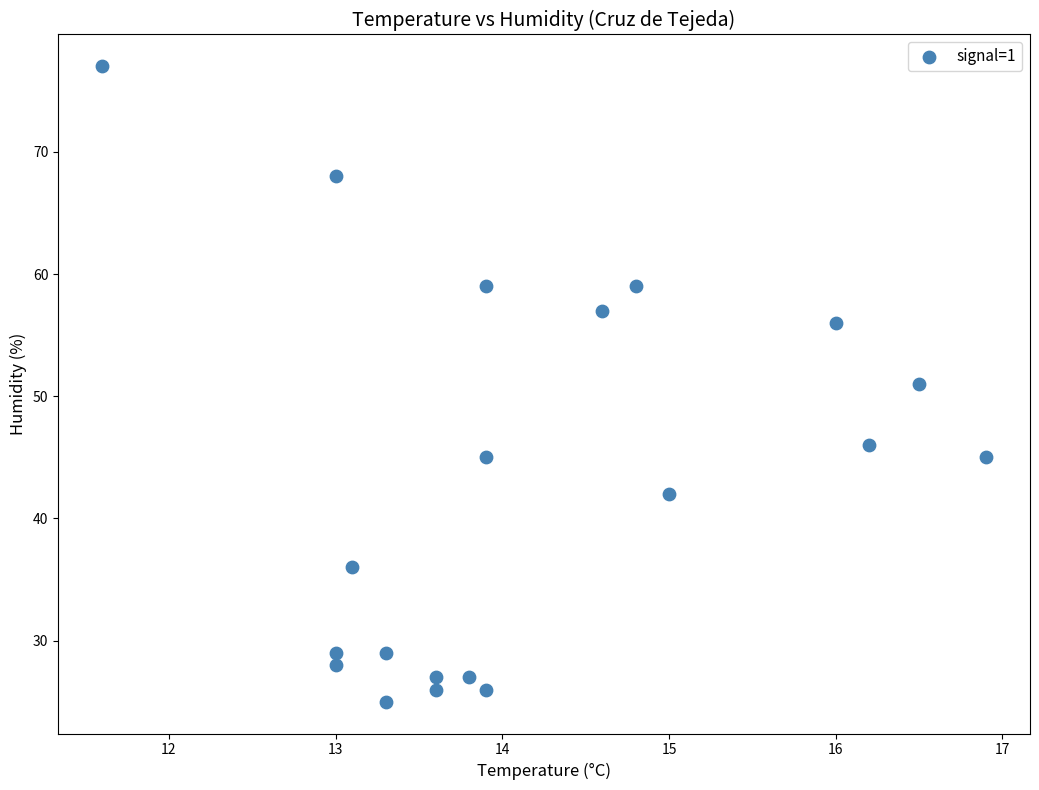

What is the range of Y values (max minus min)?

52